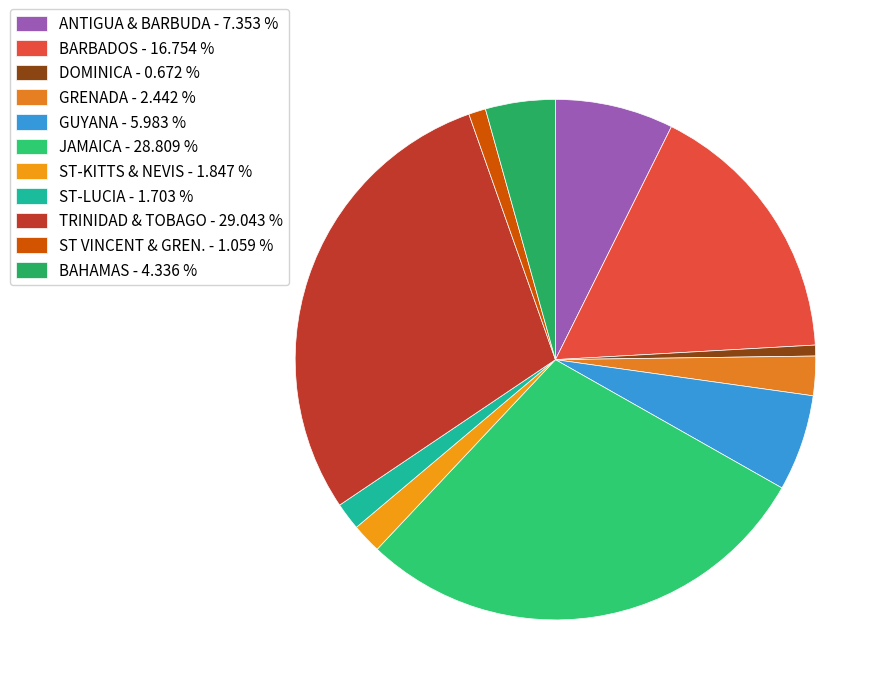

Which slice is the largest?

TRINIDAD & TOBAGO